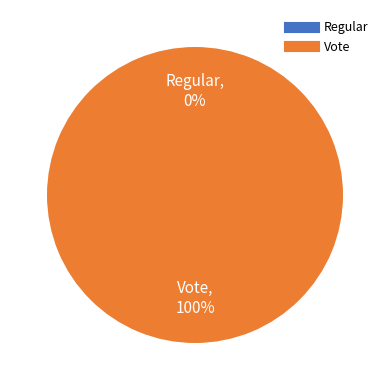

What percentage is the Vote slice, to the nearest percent?

100%